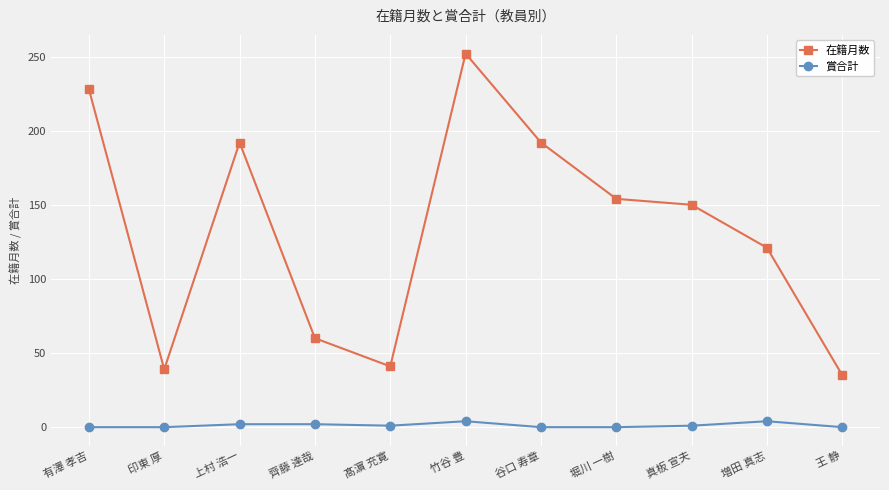

At how many categories does at least one series exceed 136?

6